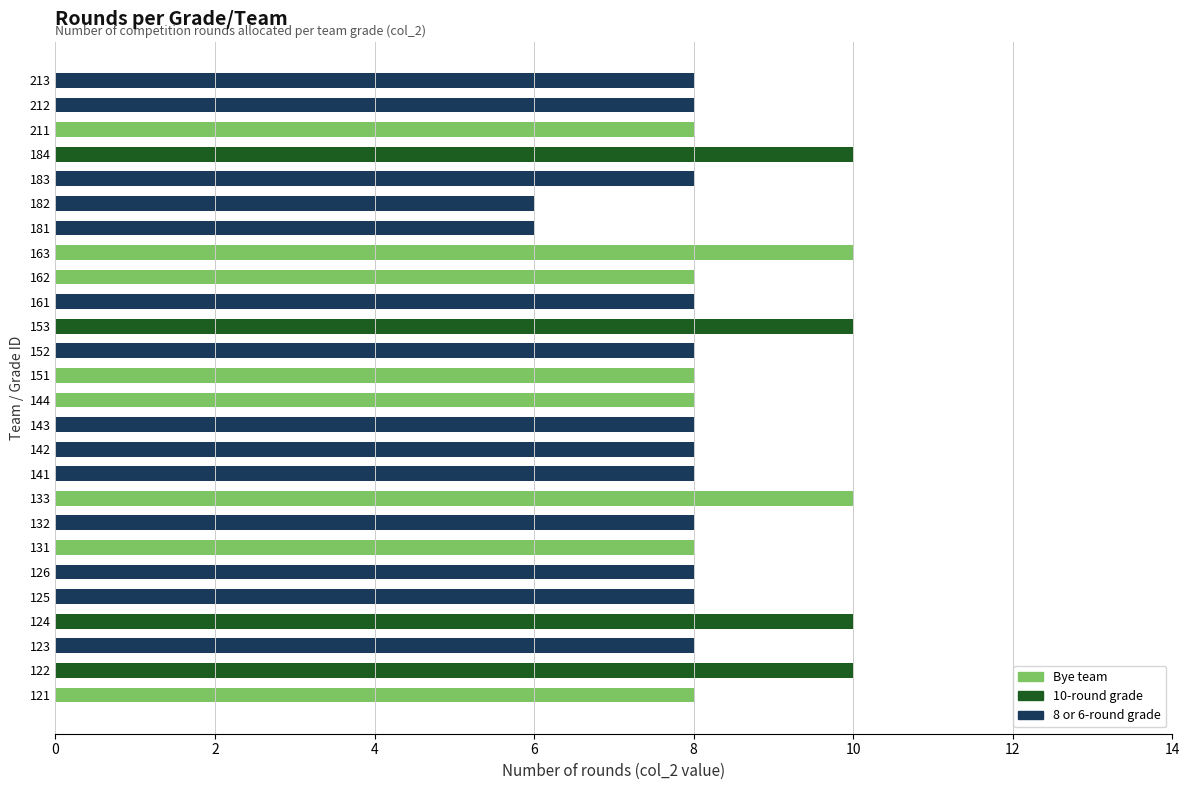

Which category has the lowest value across all series?

181